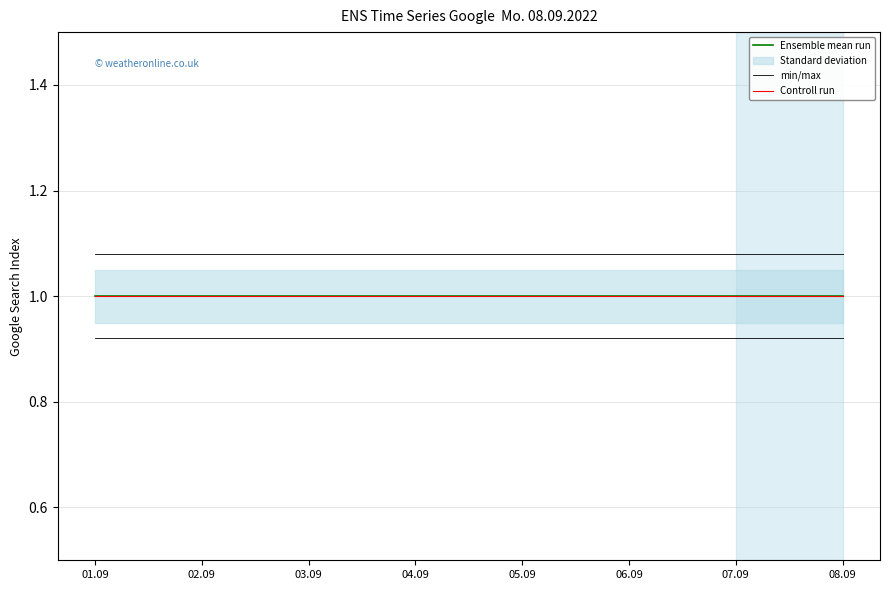

Where is Ensemble mean run nearest to the value 1?

01.09